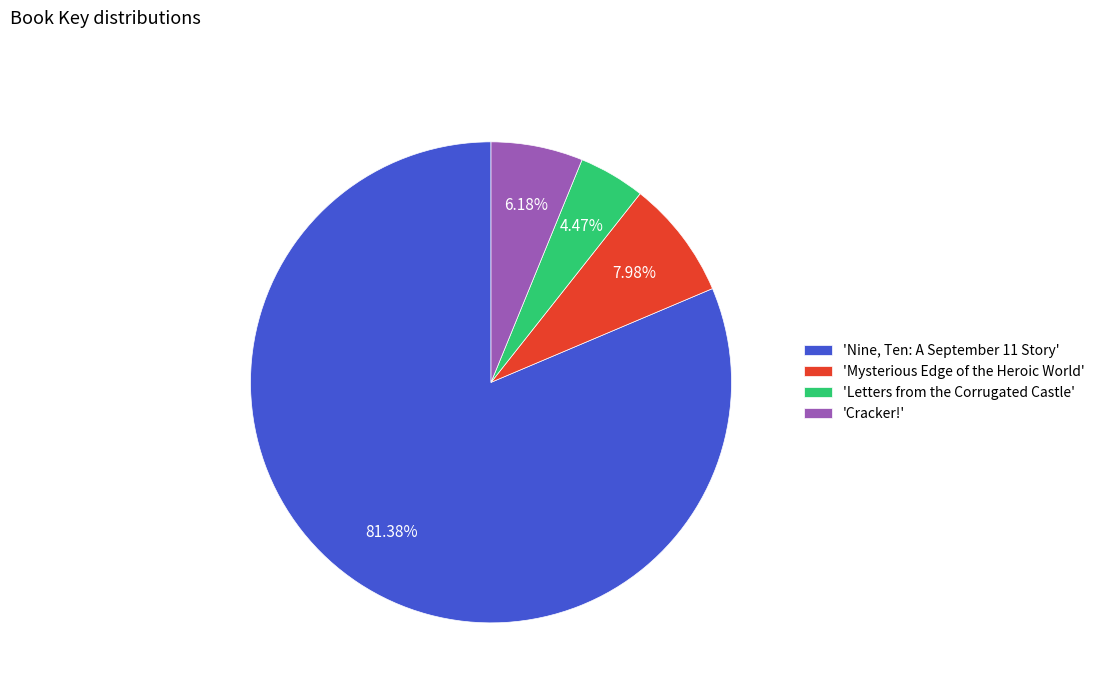

How many segments does this pie chart have?

4